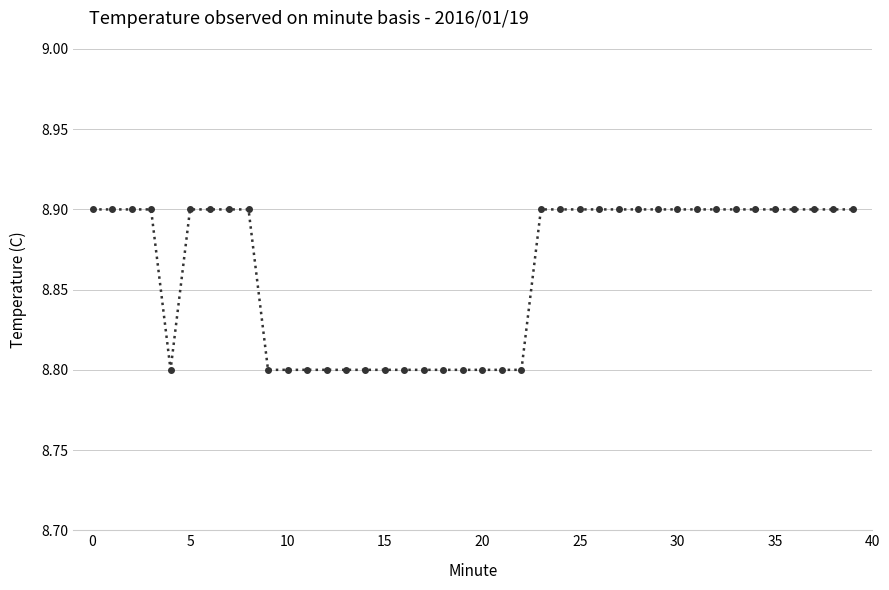

Reading left to right, transcribe all the data shown in this chart.

8.9	8.9	8.9	8.9	8.8	8.9	8.9	8.9	8.9	8.8	8.8	8.8	8.8	8.8	8.8	8.8	8.8	8.8	8.8	8.8	8.8	8.8	8.8	8.9	8.9	8.9	8.9	8.9	8.9	8.9	8.9	8.9	8.9	8.9	8.9	8.9	8.9	8.9	8.9	8.9